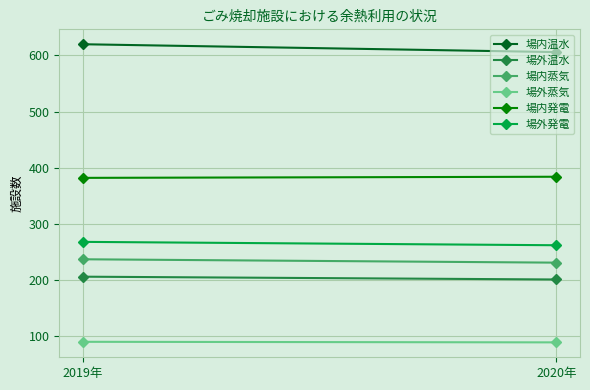

What position from the right is 2019年?

2